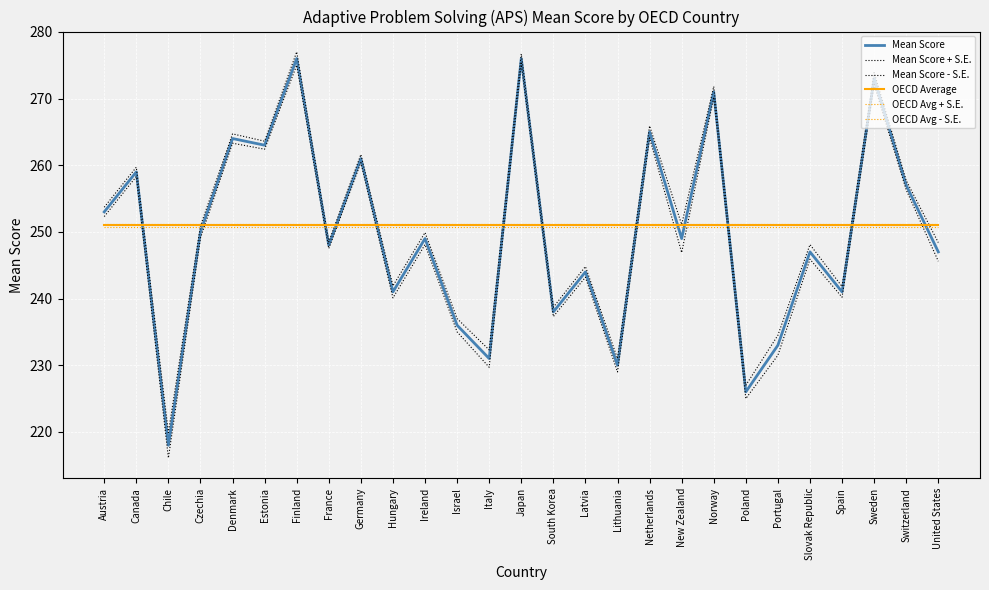

How many lines are shown in the chart?

6